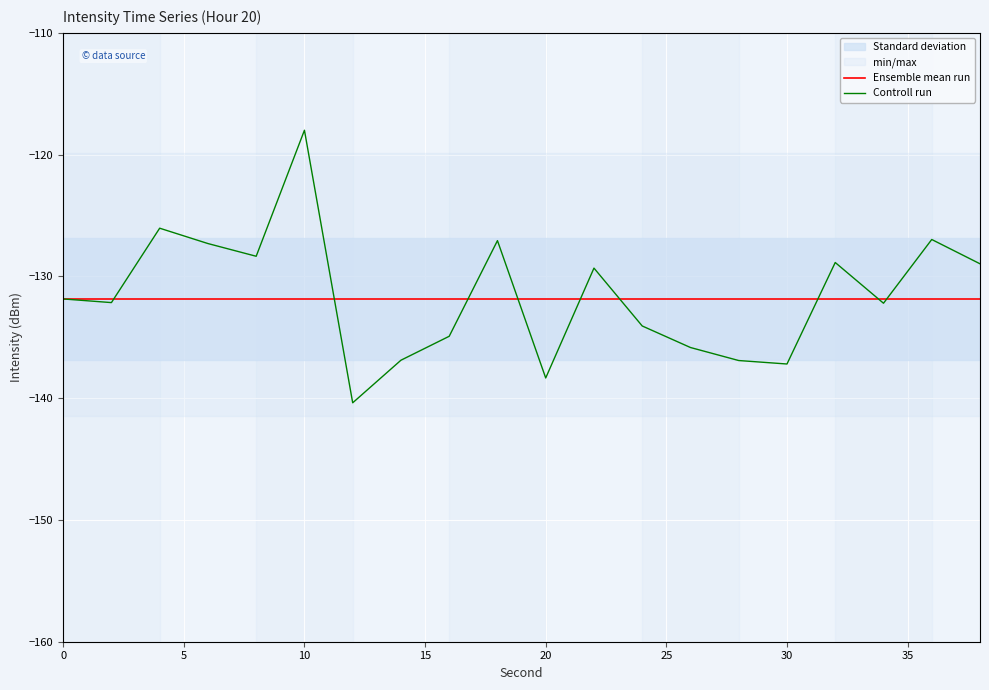

After their last crossing, which series has the higher values: Controll run or Ensemble mean run?

Controll run